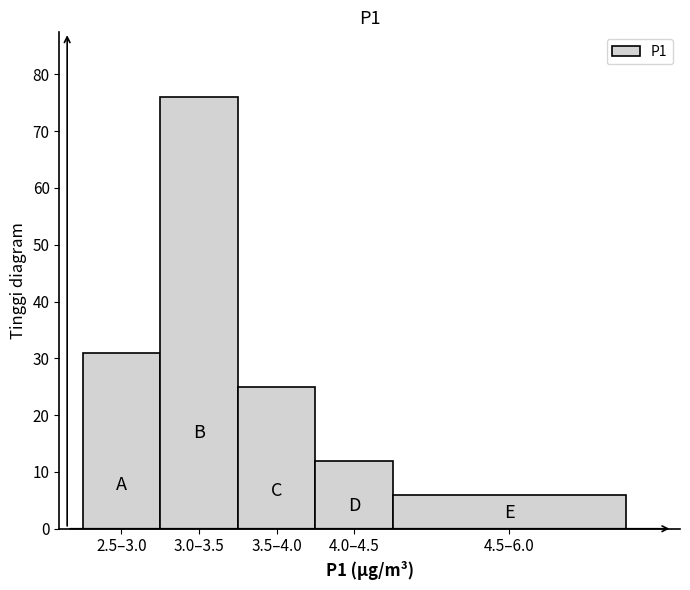

Reading right to left, list all the values displayed in this chart.

4.5–6.0=6	4.0–4.5=12	3.5–4.0=25	3.0–3.5=76	2.5–3.0=31